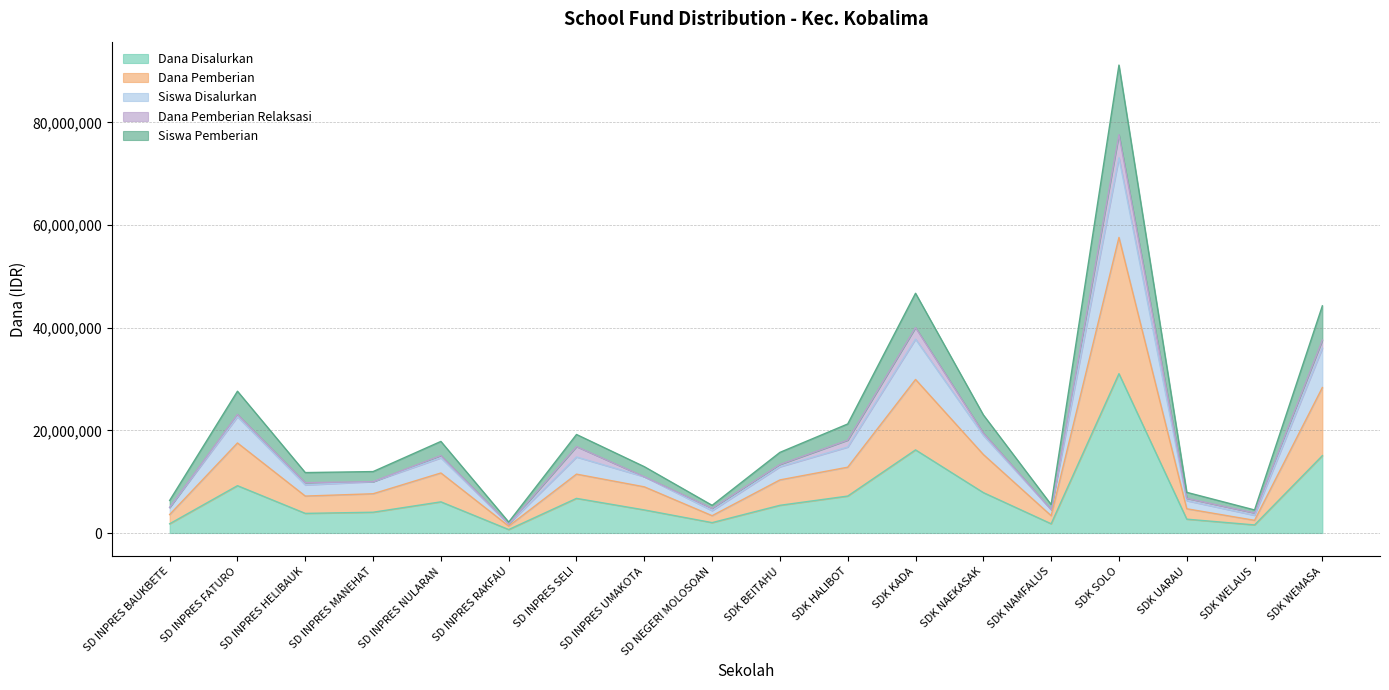

What is the label of the 11th point from the right?

SD INPRES UMAKOTA